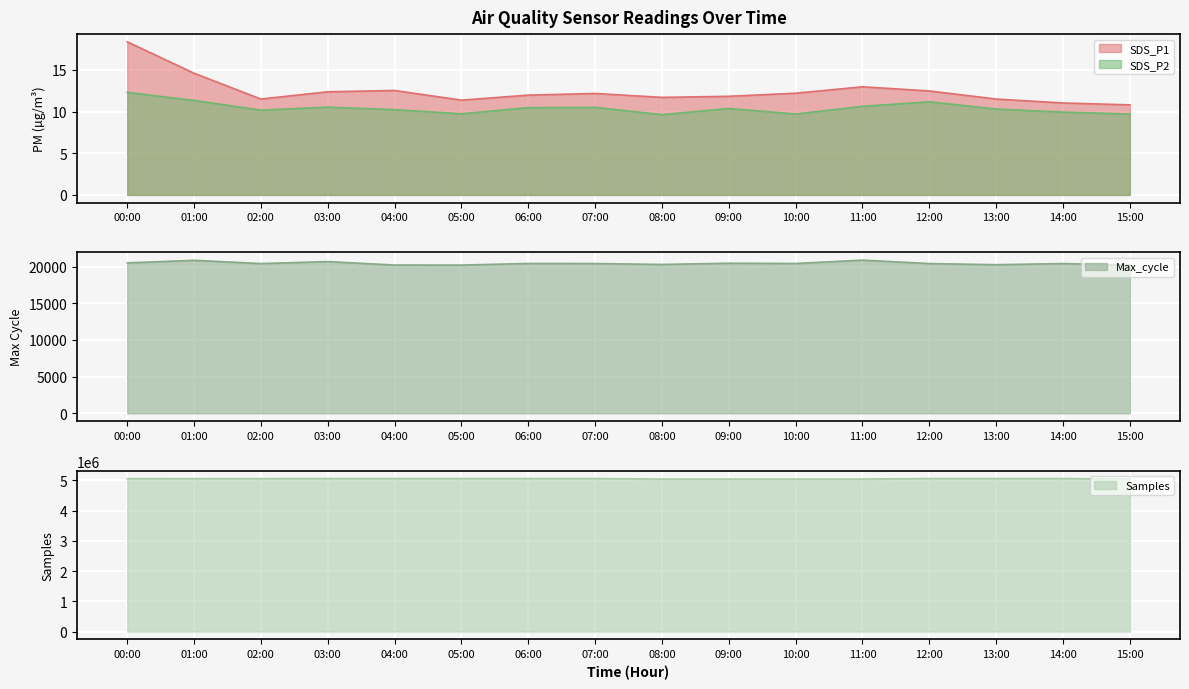

What are all the series names shown in the legend?

SDS_P1, SDS_P2, Max_cycle, Samples